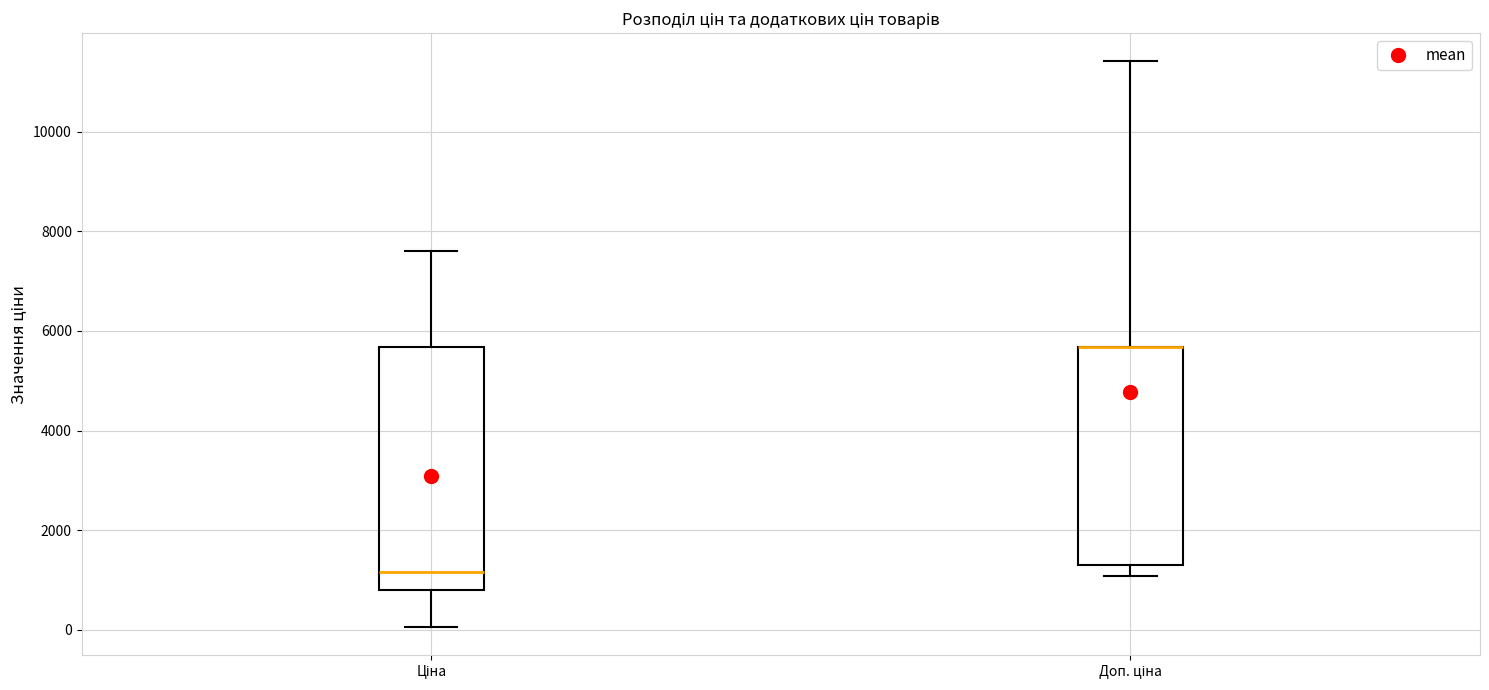

Reading left to right, read every box against the y-axis: the position of its median line, the range the box covers, and the ends of its whiskers. The values are not printed on the chart, so give them approximately, as read against the axis.

Ціна: median 1200, box 800 to 5600, whiskers 0 to 7600
Доп. ціна: median 5600 (drawn on the box's upper edge), box 1400 to 5600, whiskers 1000 to 11400